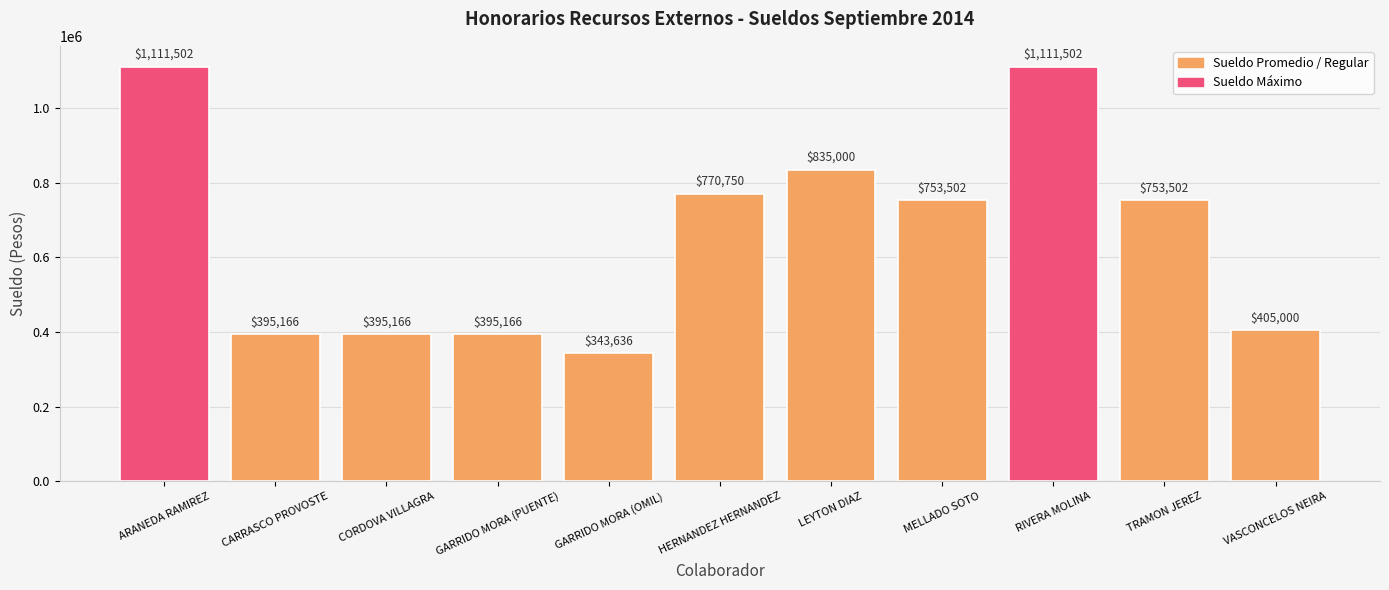

How many bars are there in total?

11